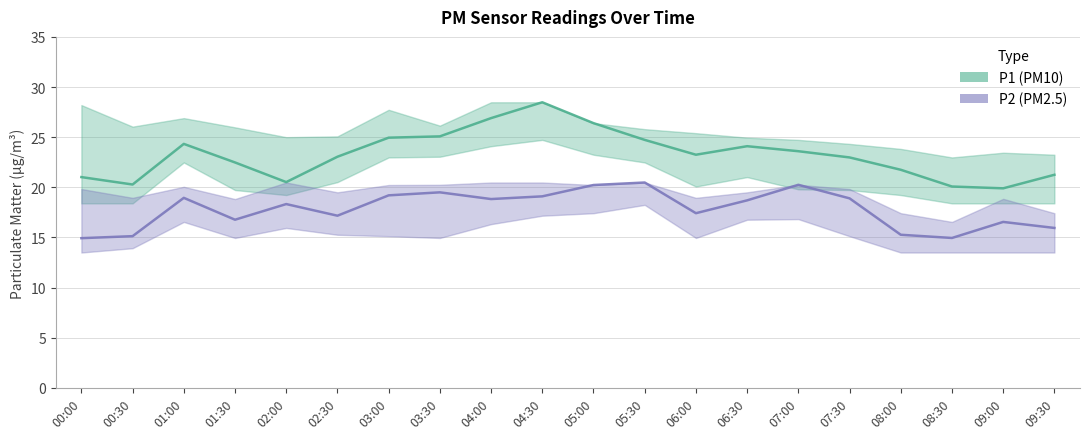

What is the label of the 9th point from the right?

05:30